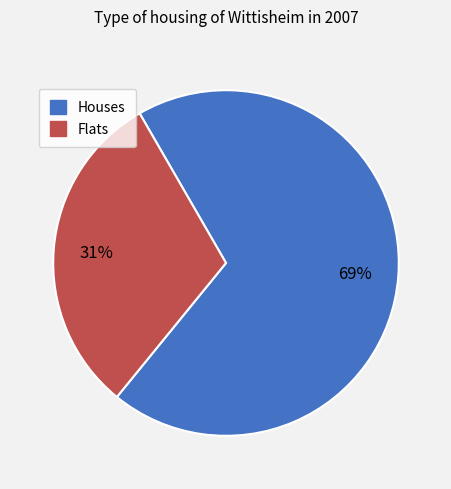

How many segments does this pie chart have?

2